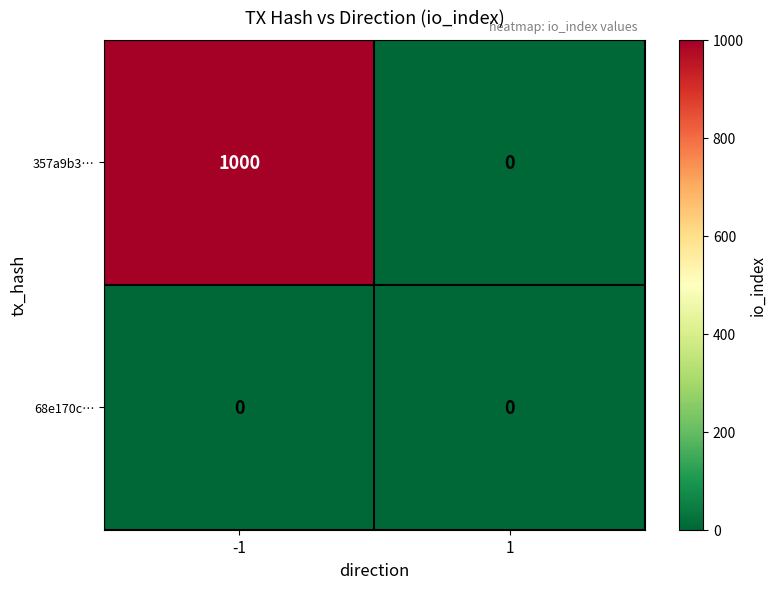

Is it true that 68e170c… equals 0 at 1?

True